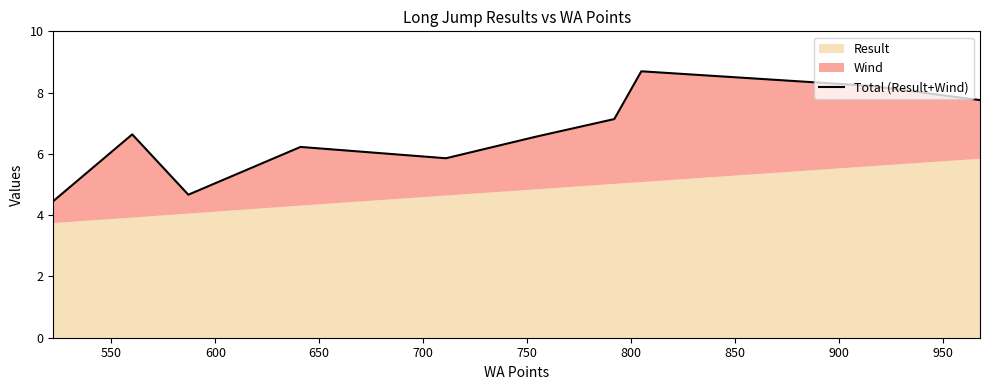

The value at 950 is 4.3. True or false?

False